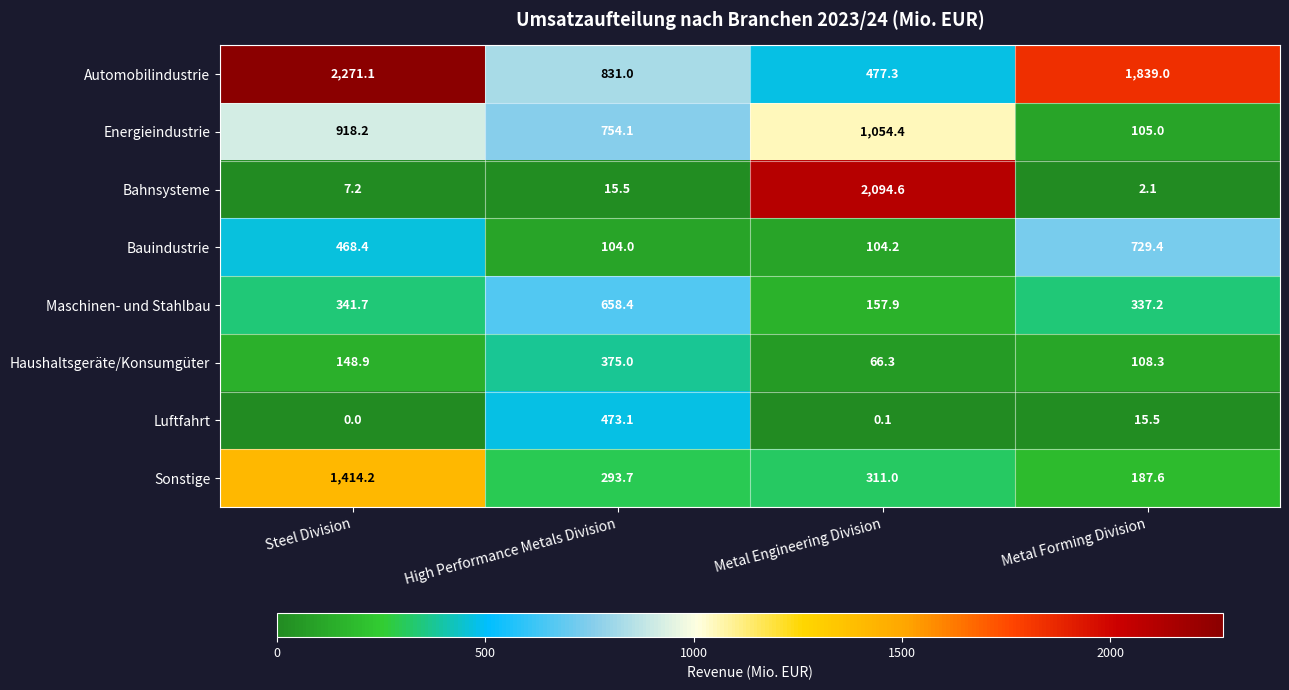

What is the total value across all series at Metal Engineering Division?

4265.8